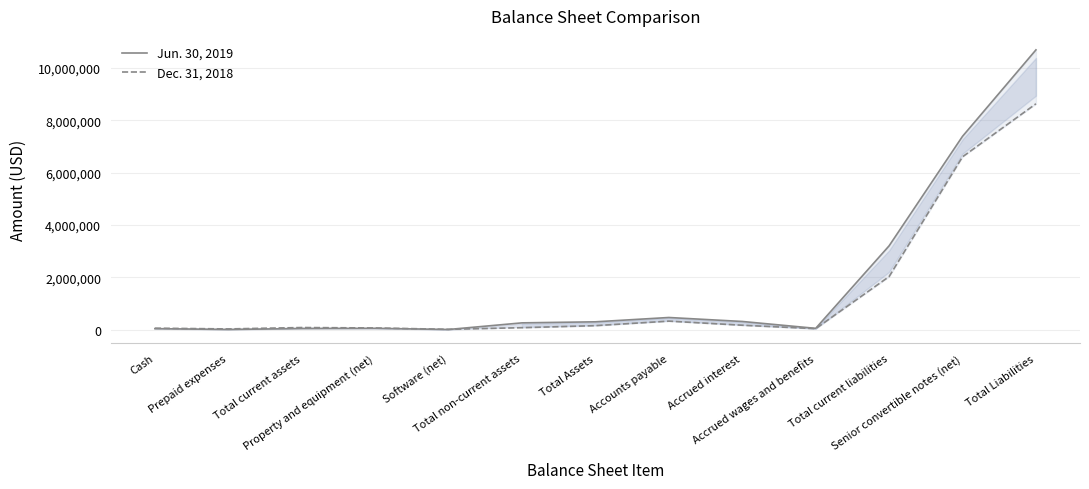

What are all the series names shown in the legend?

Jun. 30, 2019, Dec. 31, 2018